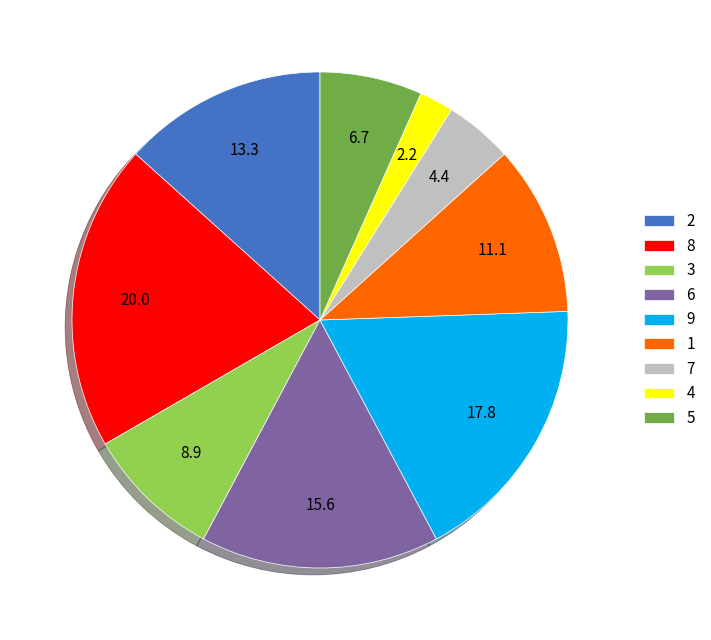

Rank the categories by value from highest to lowest.

8, 9, 6, 2, 1, 3, 5, 7, 4